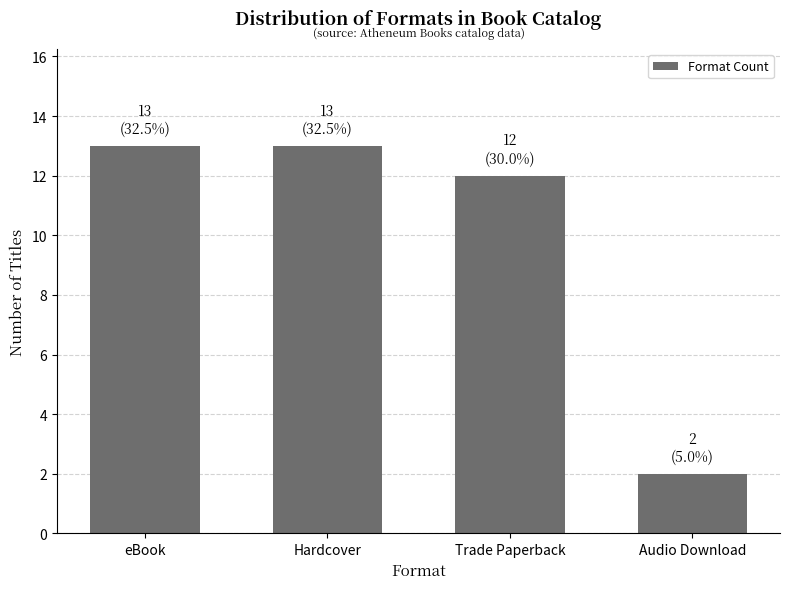

What is the approximate value at eBook?

13